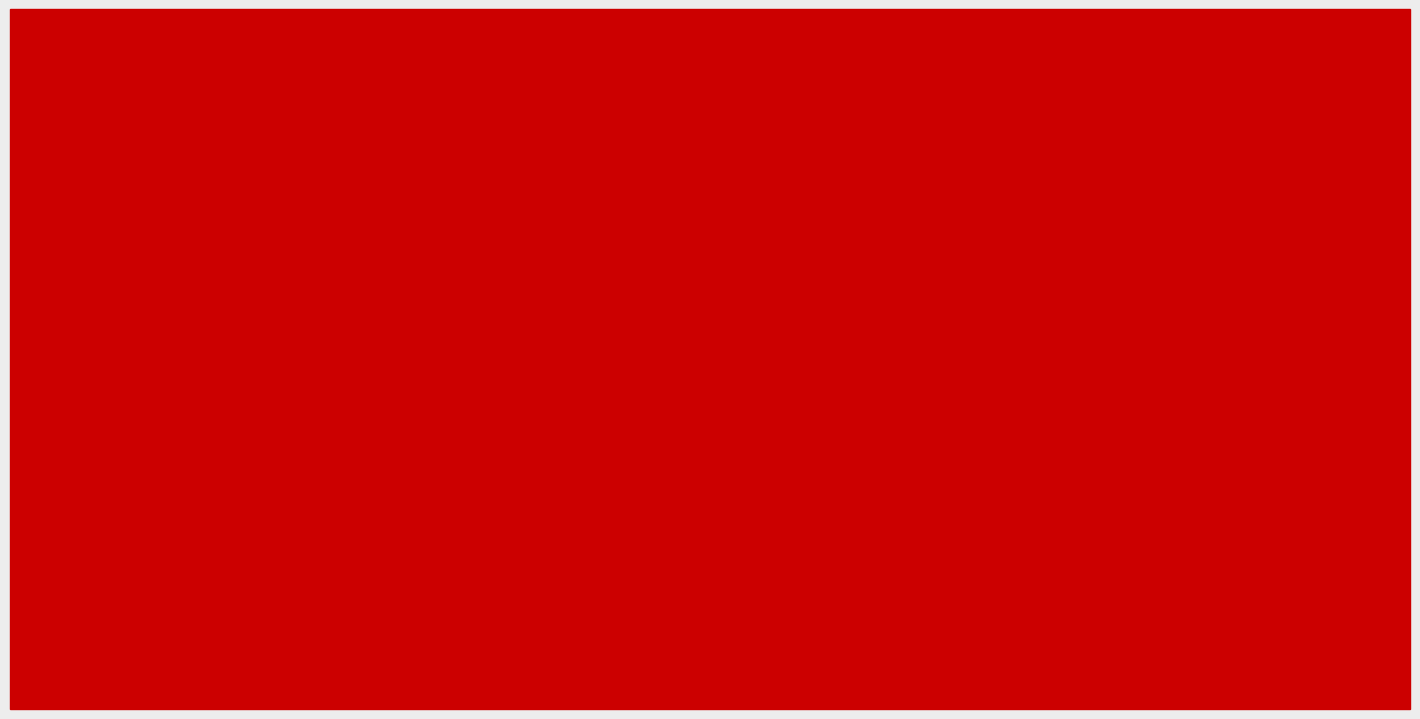

Is it true that Углеводы equals 9.3 at Яблоко?

False